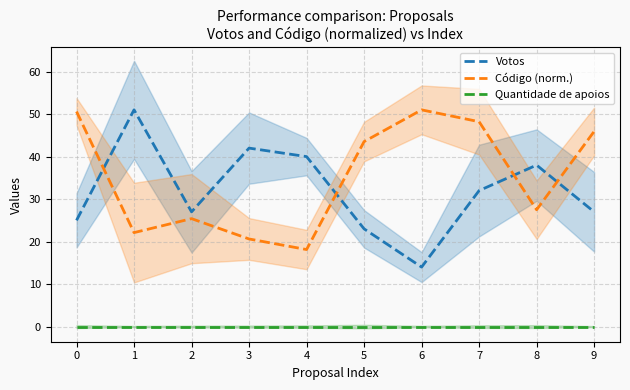

Reading left to right, extract all data points from this chart.

Votos: 0=25.0	1=51.0	2=27.0	3=42.0	4=40.0	5=23.0	6=14.0	7=32.0	8=38.0	9=27.0
Código (norm.): 0=50.6	1=22.1	2=25.4	3=20.6	4=18.1	5=43.5	6=51.0	7=48.2	8=27.5	9=45.9
Quantidade de apoios: 0=0.0	1=0.0	2=0.0	3=0.0	4=0.0	5=0.0	6=0.0	7=0.0	8=0.0	9=0.0